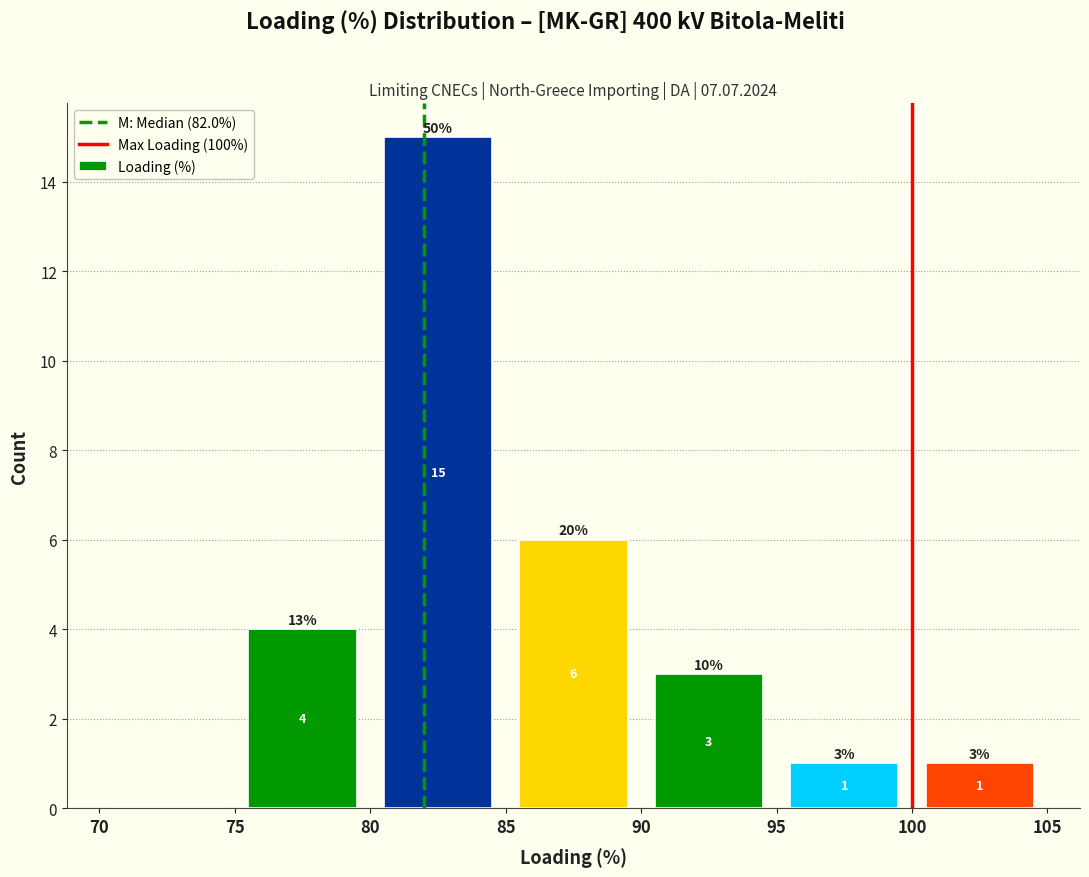

Over which range of the x-axis is the bar tallest?

80 to 85